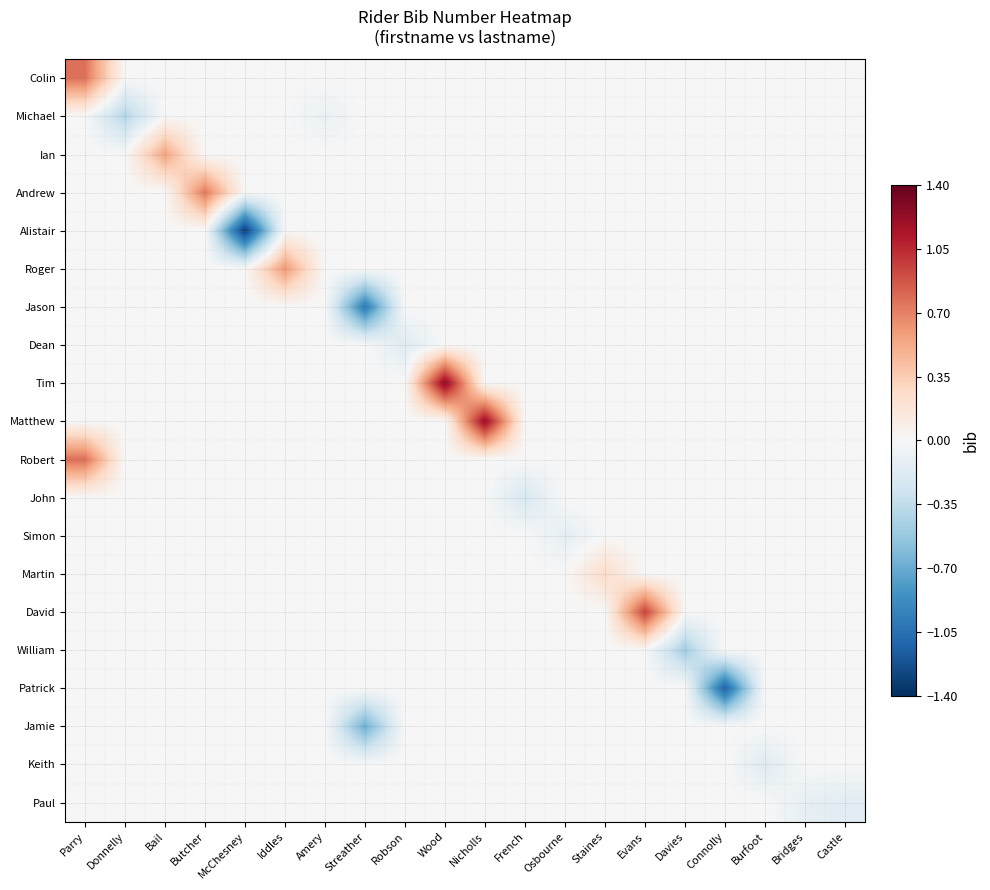

What is the greatest value displayed?

1.3